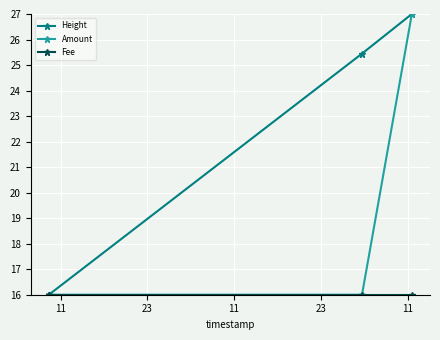

Count the Amount values in the range 16 to 27.

4